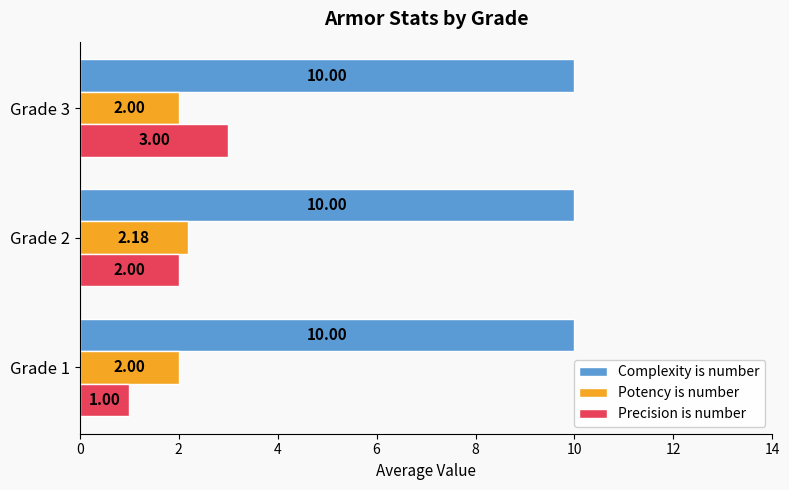

Rank the series at Grade 2 from highest to lowest value.

Complexity is number, Potency is number, Precision is number